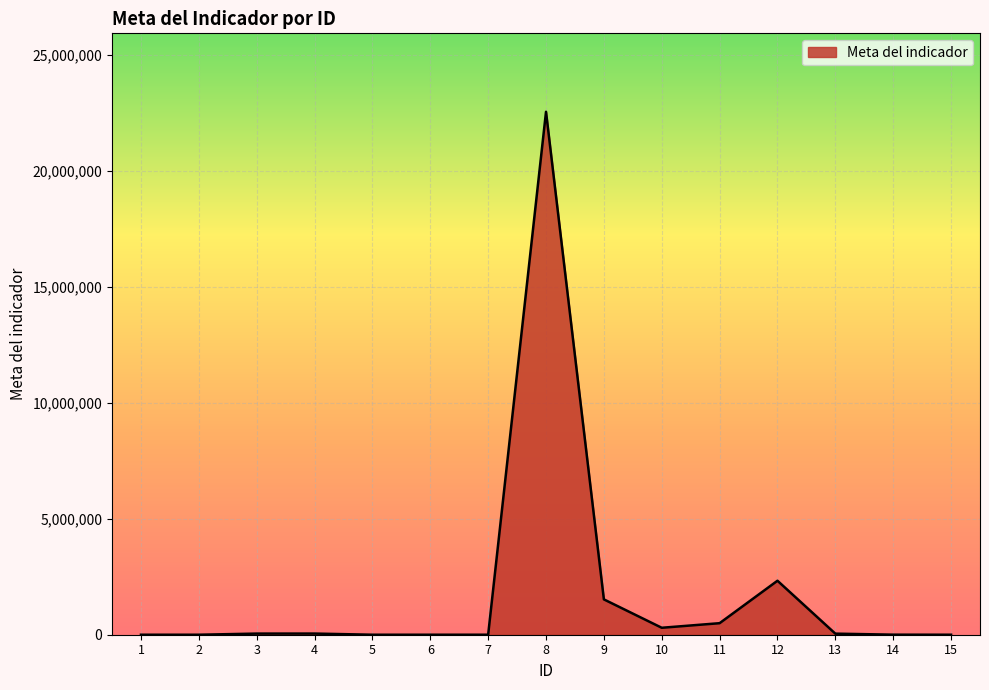

Read the value at 11.

497834.0